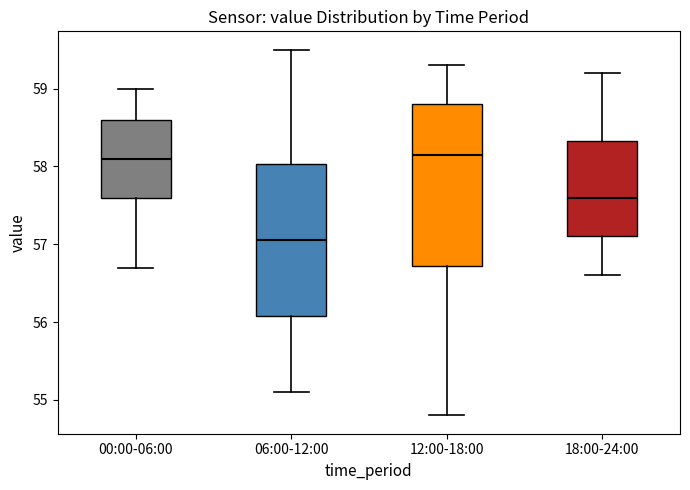

Reading left to right, read every box against the y-axis: the position of its median line, the range the box covers, and the ends of its whiskers. The values are not printed on the chart, so give them approximately, as read against the axis.

00:00-06:00: median 58.1, box 57.6 to 58.6, whiskers 56.7 to 59.0
06:00-12:00: median 57.1, box 56.1 to 58.0, whiskers 55.1 to 59.5
12:00-18:00: median 58.2, box 56.7 to 58.8, whiskers 54.8 to 59.3
18:00-24:00: median 57.6, box 57.1 to 58.3, whiskers 56.6 to 59.2